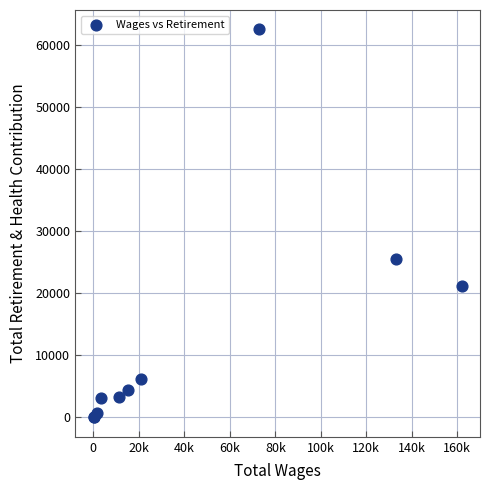

What Y value in the scatter plot is closest to 31255?

25521